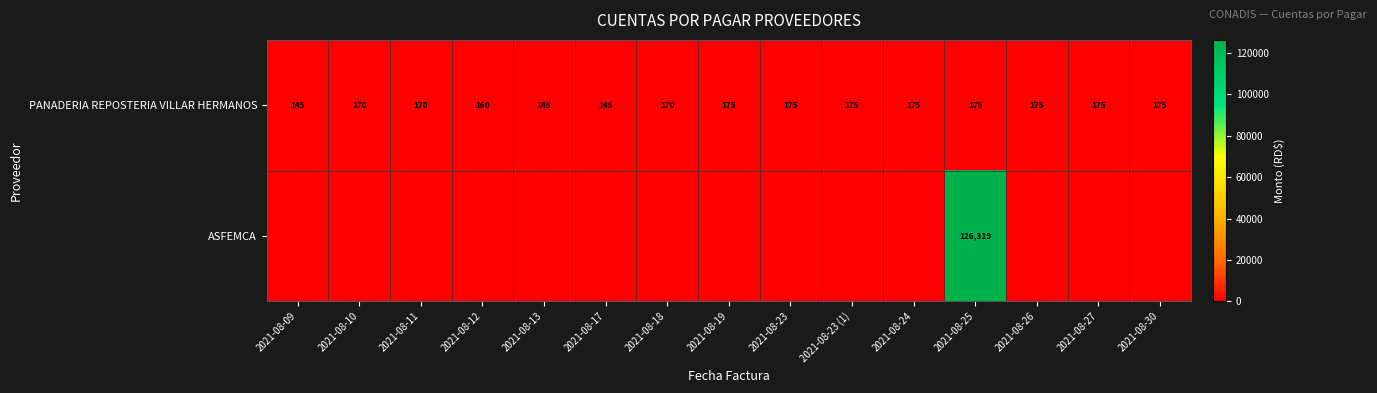

The PANADERIA REPOSTERIA VILLAR HERMANOS series shows 63 at 2021-08-24. True or false?

False